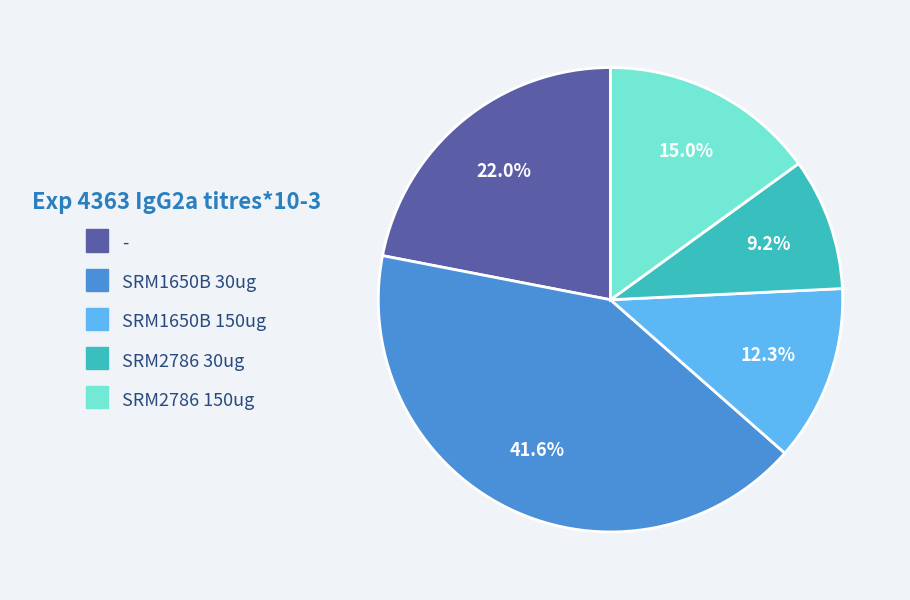

What percentage is the SRM2786 30ug slice, to the nearest percent?

9%